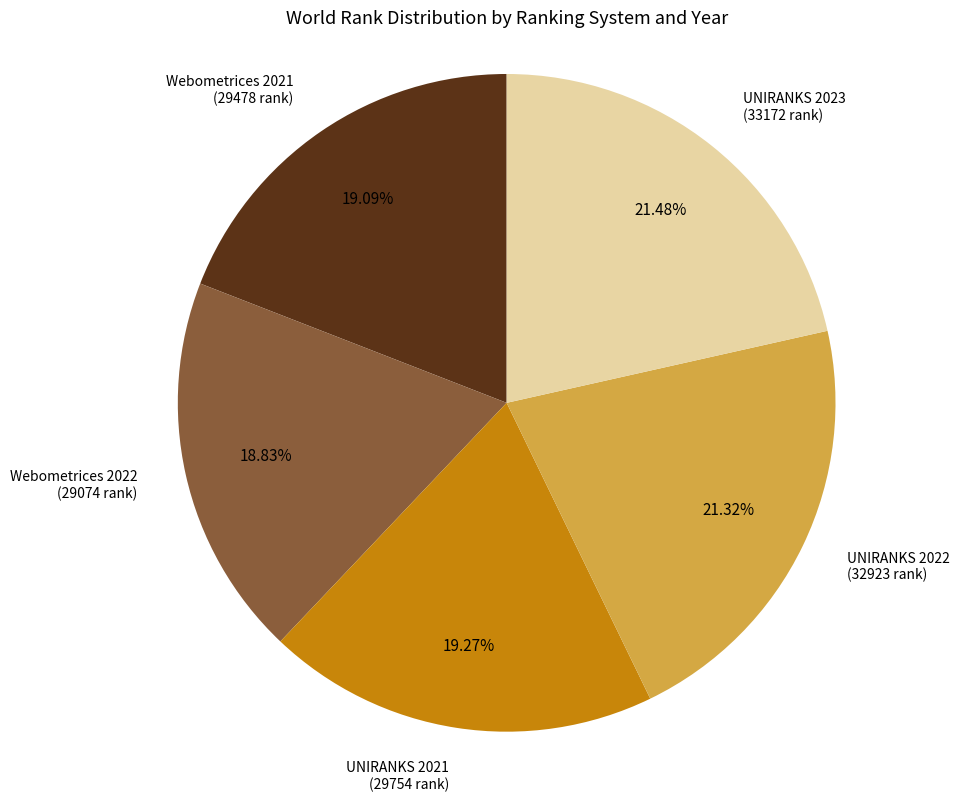

Approximately how many times larger is the value at UNIRANKS 2021 compared to UNIRANKS 2022?

0.9